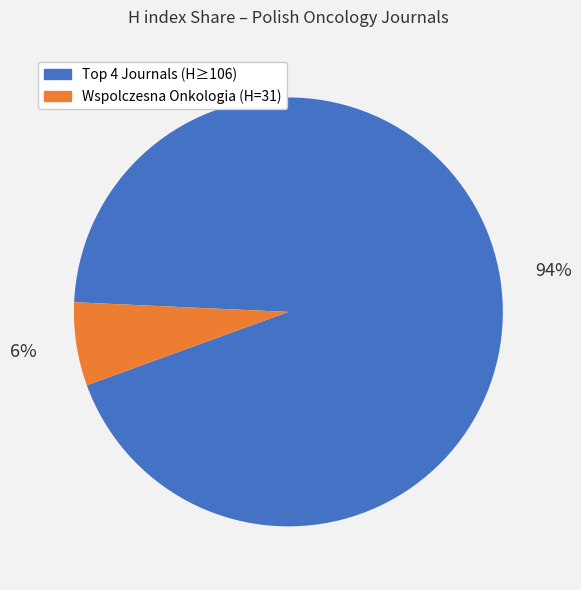

To the nearest percent, what is the average slice percentage?

50%